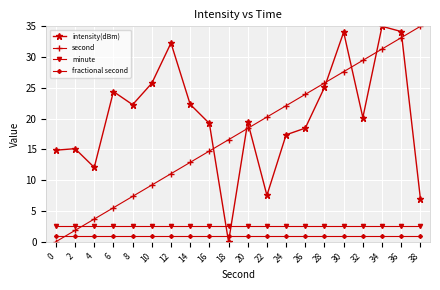

What is the total value across all series at 14?

38.7